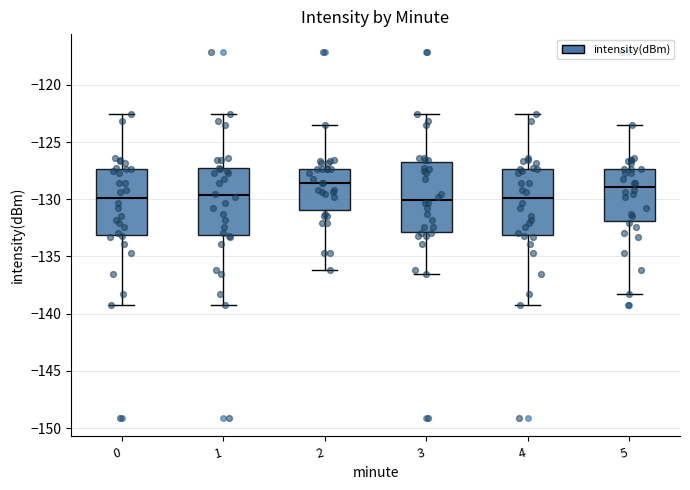

Reading left to right, read every box against the y-axis: the position of its median line, the range the box covers, and the ends of its whiskers. The values are not printed on the chart, so give them approximately, as read against the axis.

0: median -130.0, box -133.0 to -127.5, whiskers -139.5 to -122.5
1: median -129.5, box -133.0 to -127.5, whiskers -139.5 to -122.5
2: median -128.5, box -131.0 to -127.5, whiskers -136.0 to -123.5
3: median -130.0, box -133.0 to -127.0, whiskers -136.5 to -122.5
4: median -130.0, box -133.0 to -127.5, whiskers -139.5 to -122.5
5: median -129.0, box -132.0 to -127.5, whiskers -138.5 to -123.5